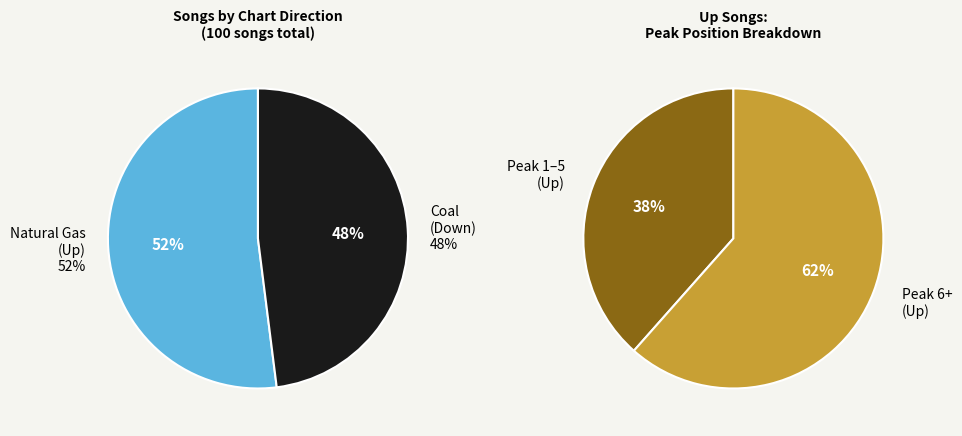

What is the change in value from up to down?

-4